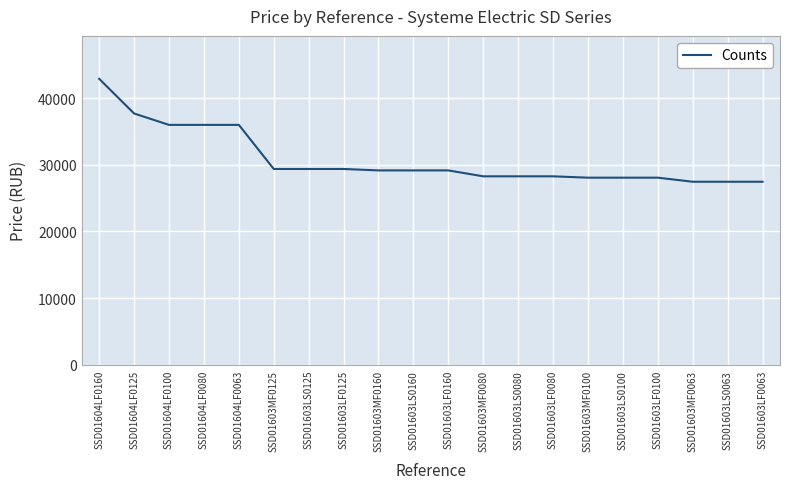

What is the change in value from SSD01603LF0160 to SSD01603LF0063?

-1698